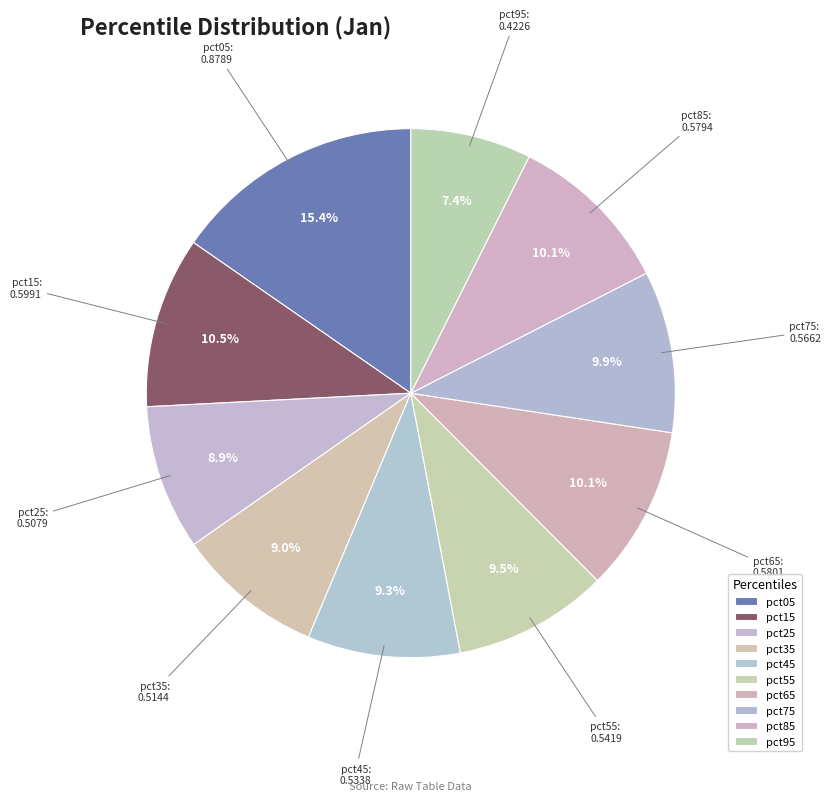

True or false: pct25 accounts for 9% of the total.

True